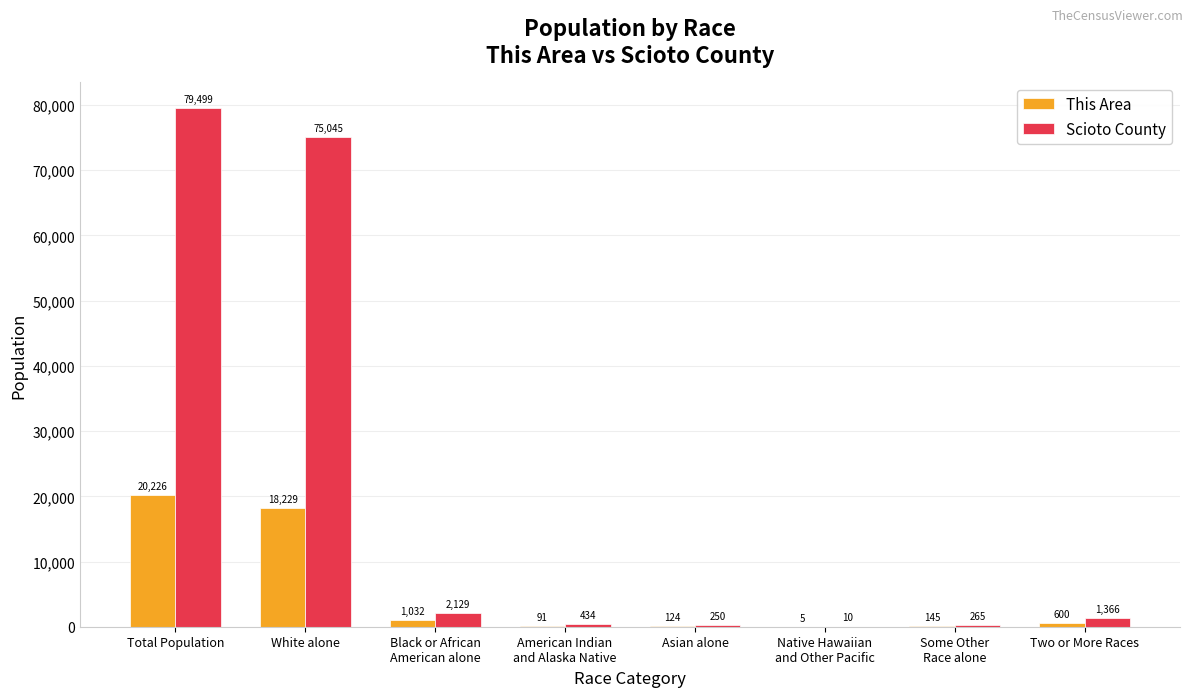

How many distinct data groups are displayed?

2